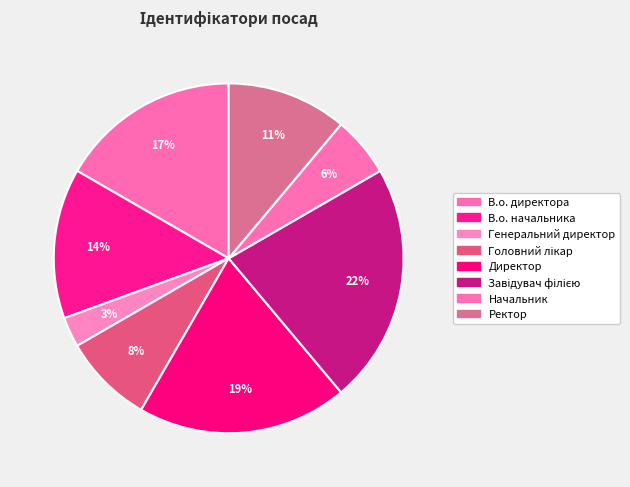

Between Начальник and Директор, which is larger?

Директор